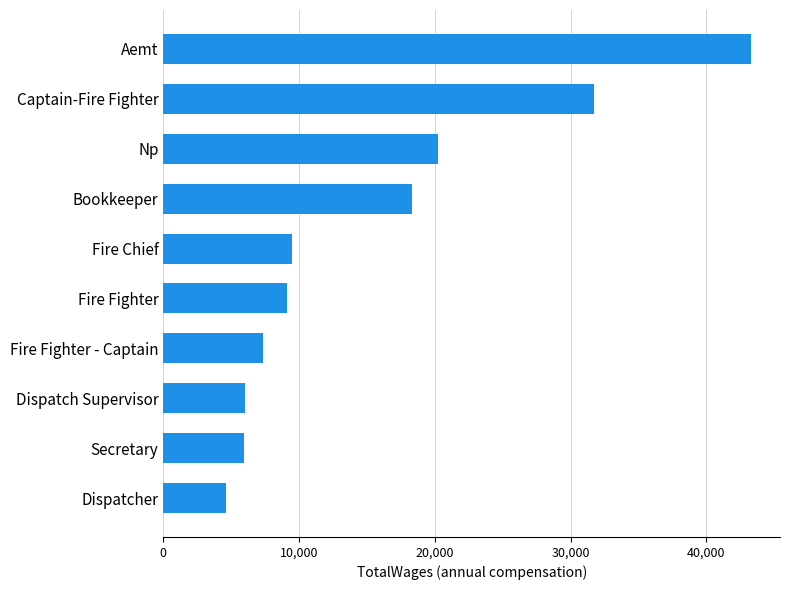

What is the difference between the second highest and second lowest values?

25793